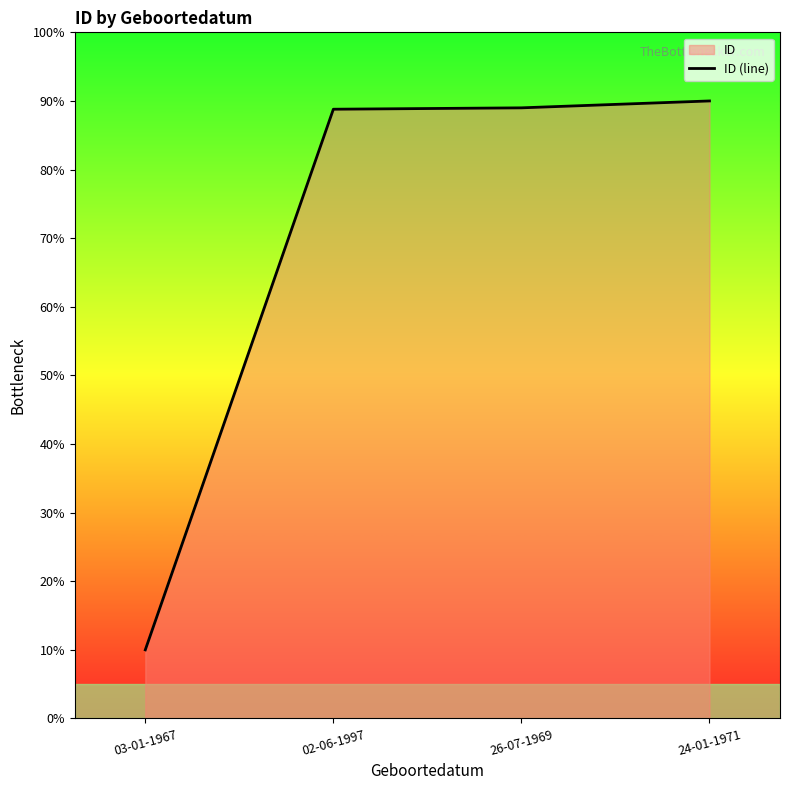

Rank the categories by value from highest to lowest.

24-01-1971, 26-07-1969, 02-06-1997, 03-01-1967